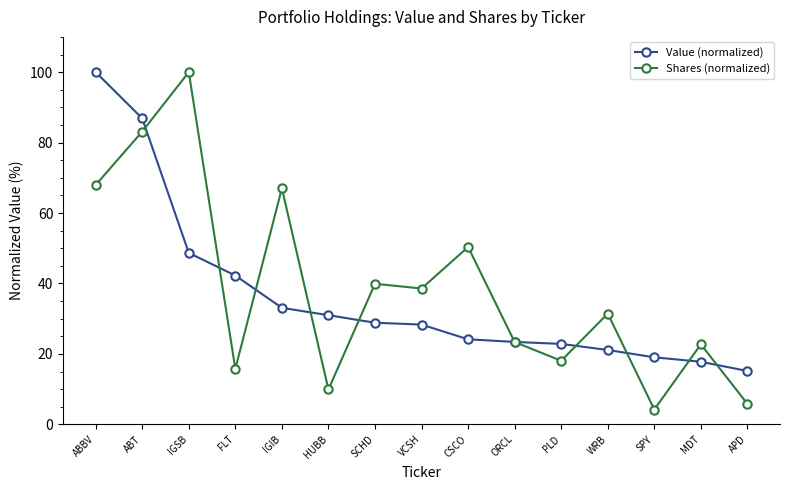

How many times do Value (normalized) and Shares (normalized) cross each other?

10